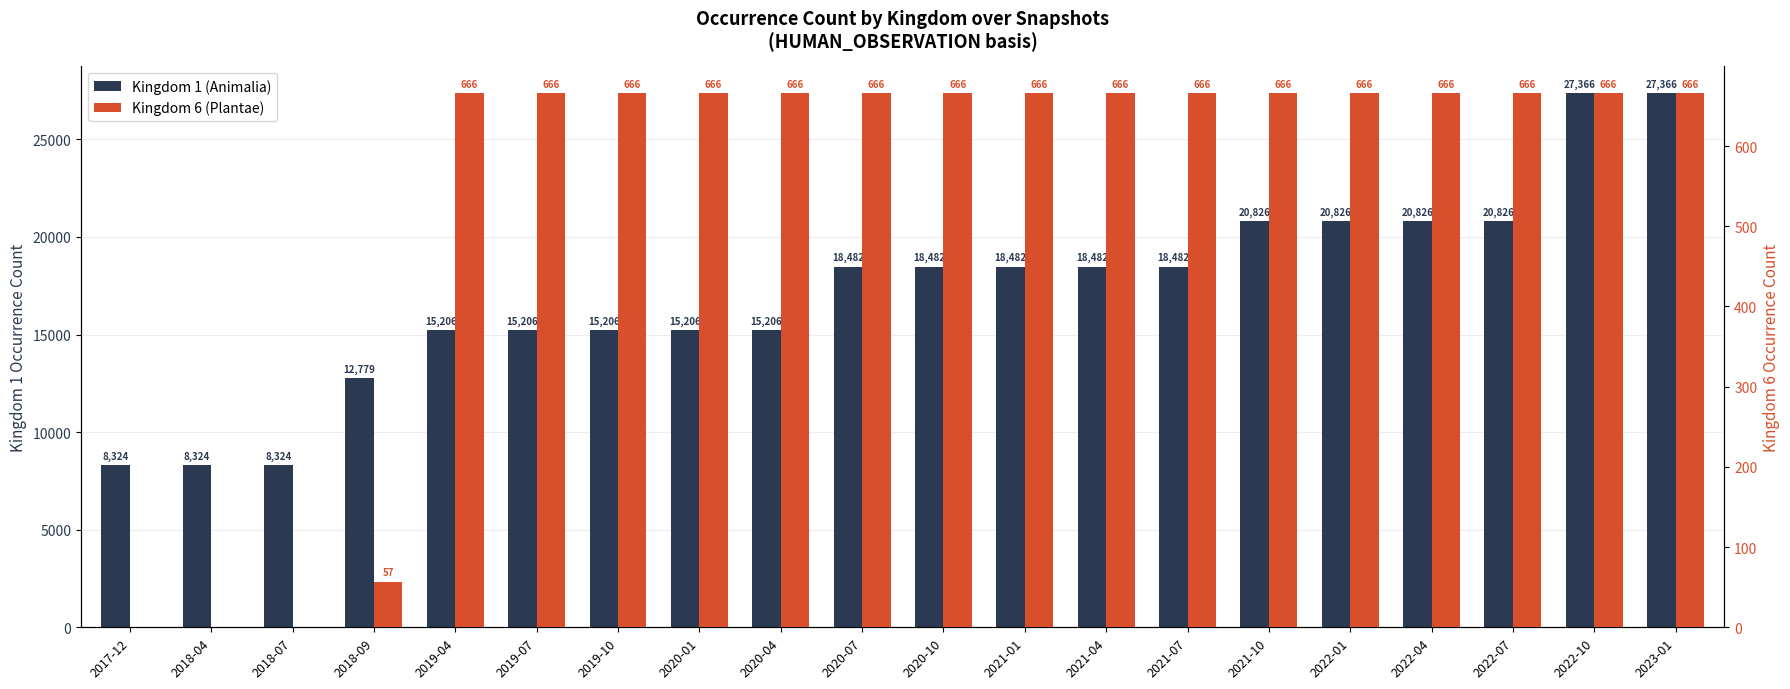

How many data points does each series have?

20